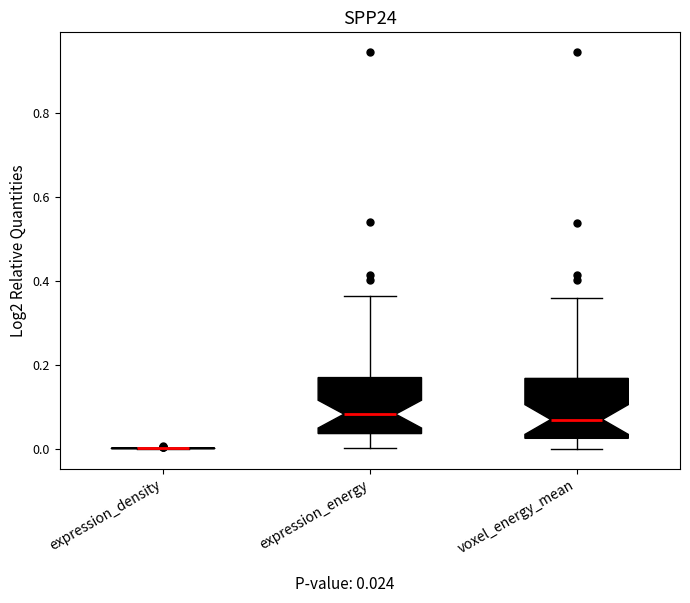

Where is the lower edge of the box for voxel_energy_mean on the y-axis? The values are not printed on the chart, so give them approximately, as read against the axis.

0.02